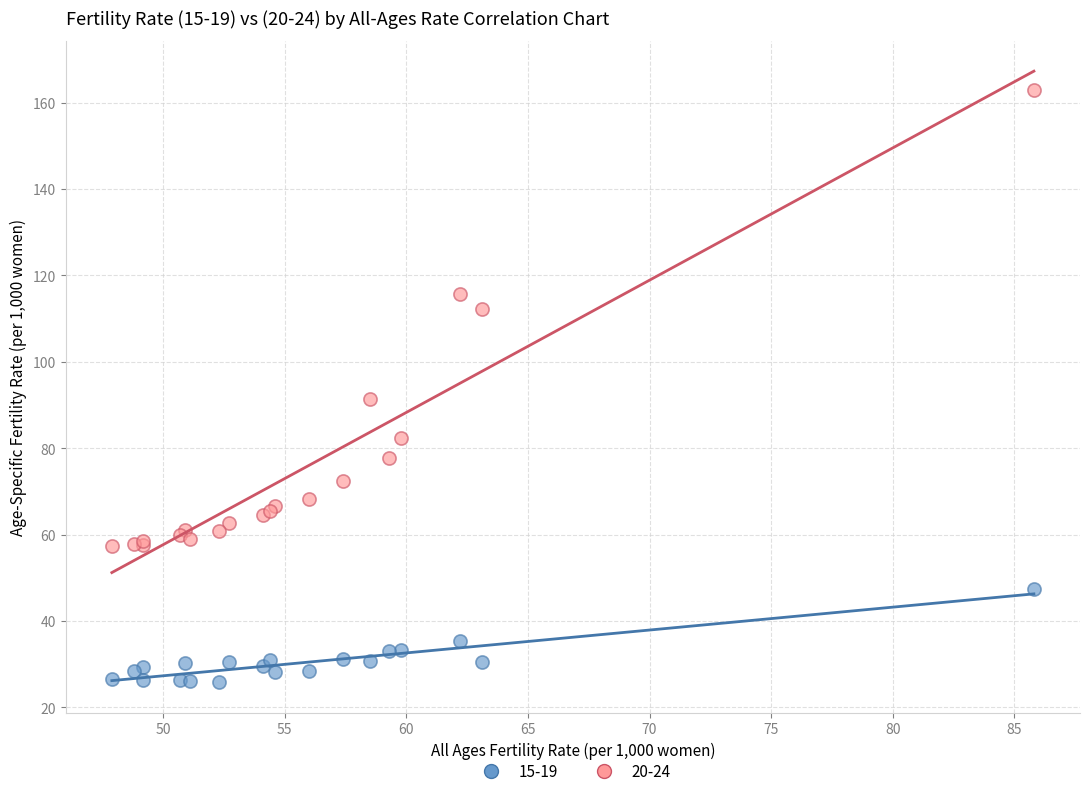

Which series has the widest spread of Y values?

20-24